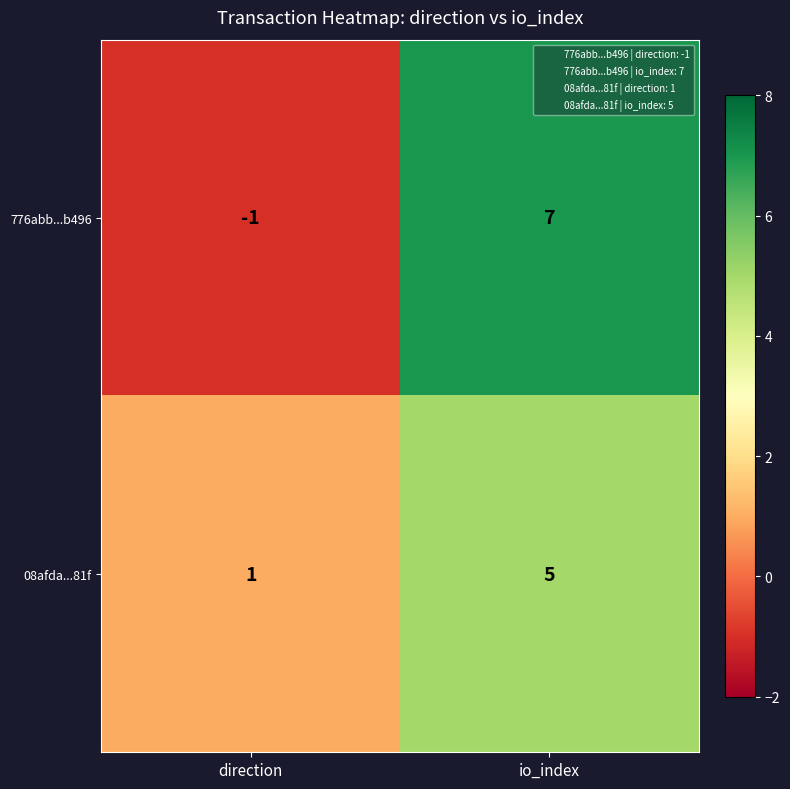

Is the value of 08afda...81f at direction greater than the value of 776abb...b496 at io_index?

No